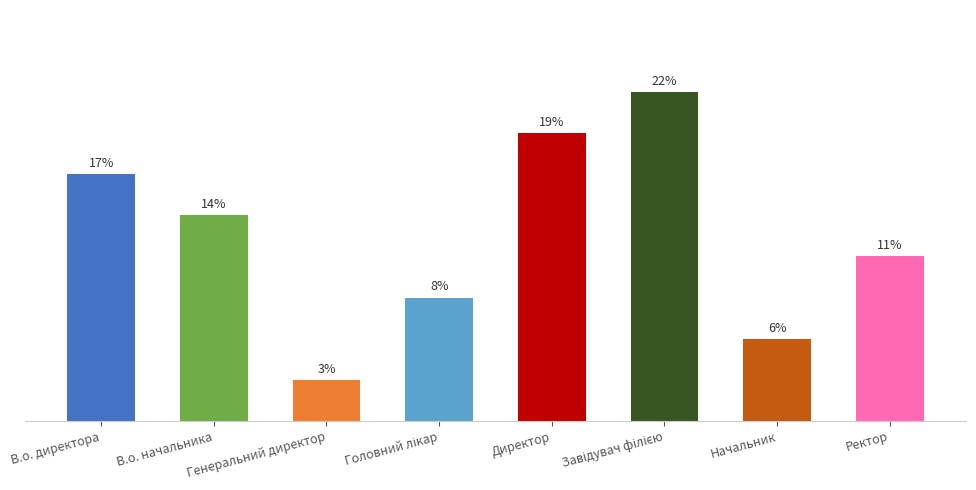

Are the bars horizontal?

No